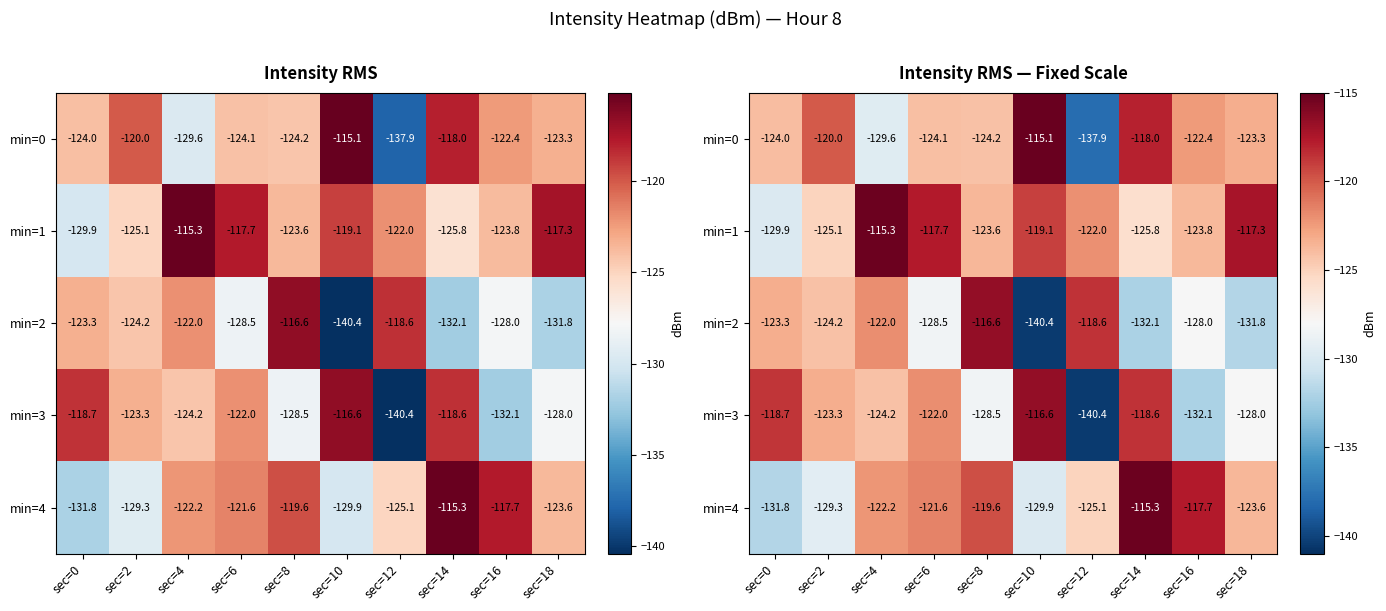

The value of min=4 at sec=12 is -77.5. True or false?

False